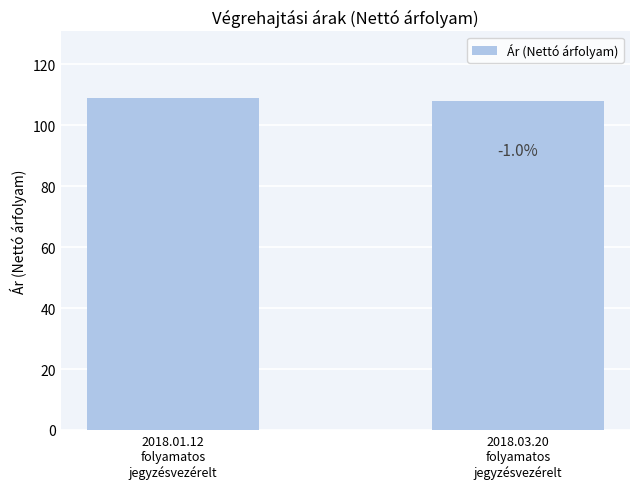

Reading left to right, what are all the values shown in this chart?

2018.01.12
folyamatos
jegyzésvezérelt=109.0	2018.03.20
folyamatos
jegyzésvezérelt=107.8